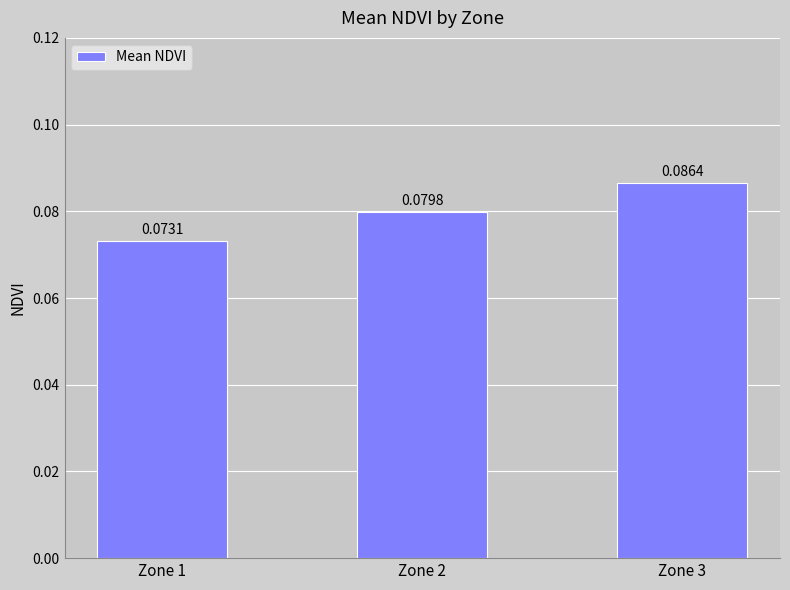

Rank the categories by value from highest to lowest.

Zone 3, Zone 2, Zone 1